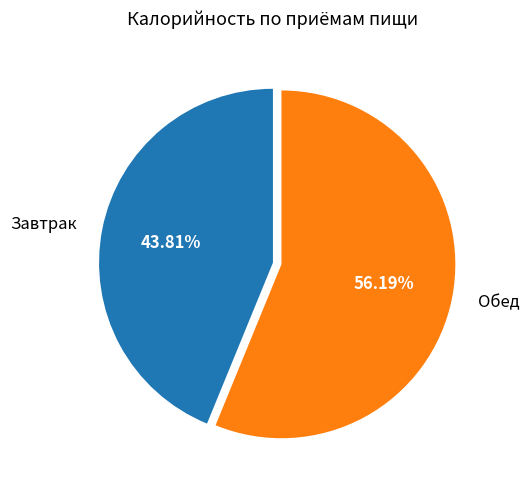

Is Обед the majority of the pie?

Yes